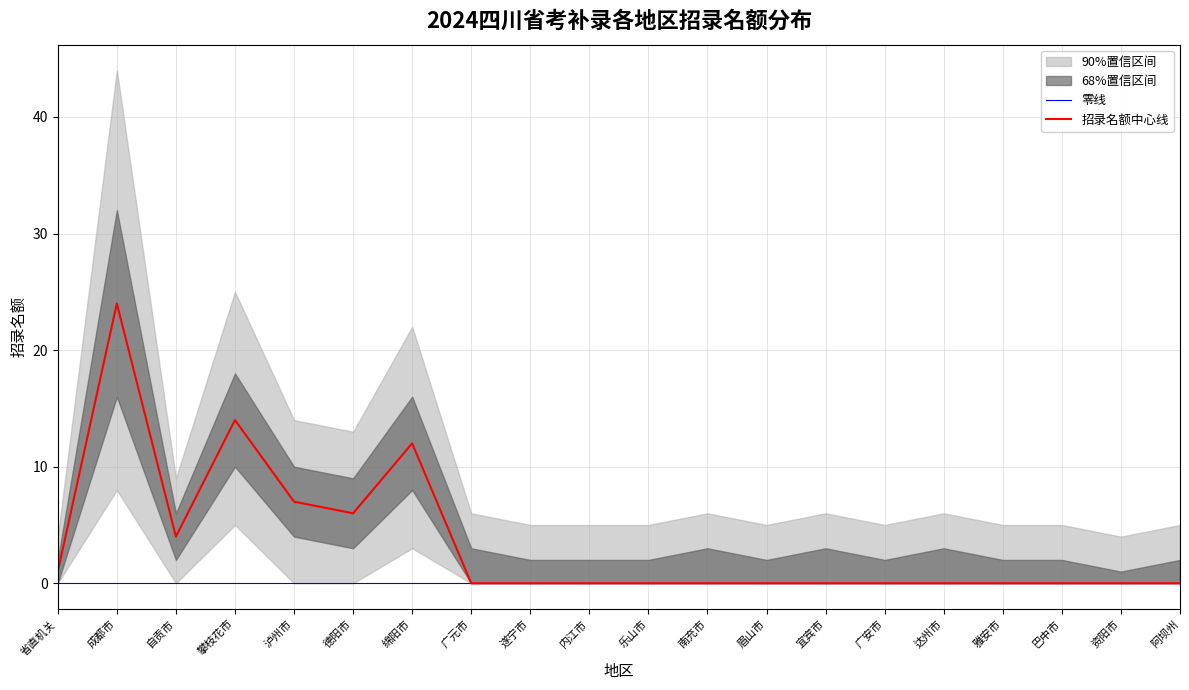

True or false: 中心线 has more than 0 points higher than both neighbors.

True